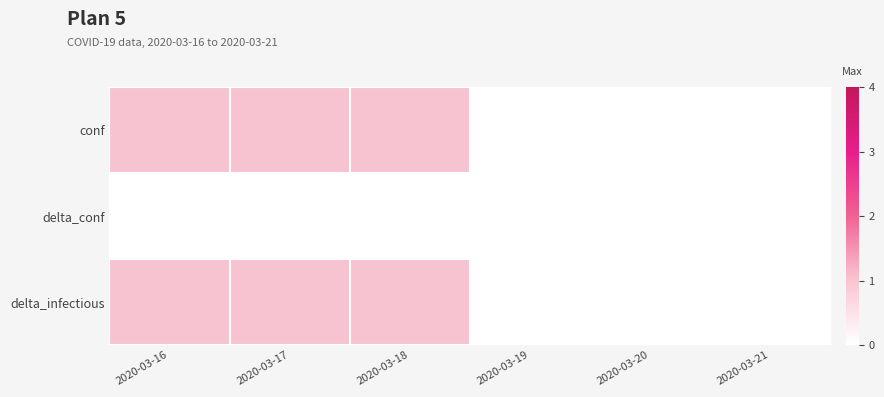

Reading left to right, extract all data points from this chart.

conf: 2020-03-16=1	2020-03-17=1	2020-03-18=1	2020-03-19=0	2020-03-20=0	2020-03-21=0
delta_conf: 2020-03-16=0	2020-03-17=0	2020-03-18=0	2020-03-19=0	2020-03-20=0	2020-03-21=0
delta_infectious: 2020-03-16=1	2020-03-17=1	2020-03-18=1	2020-03-19=0	2020-03-20=0	2020-03-21=0